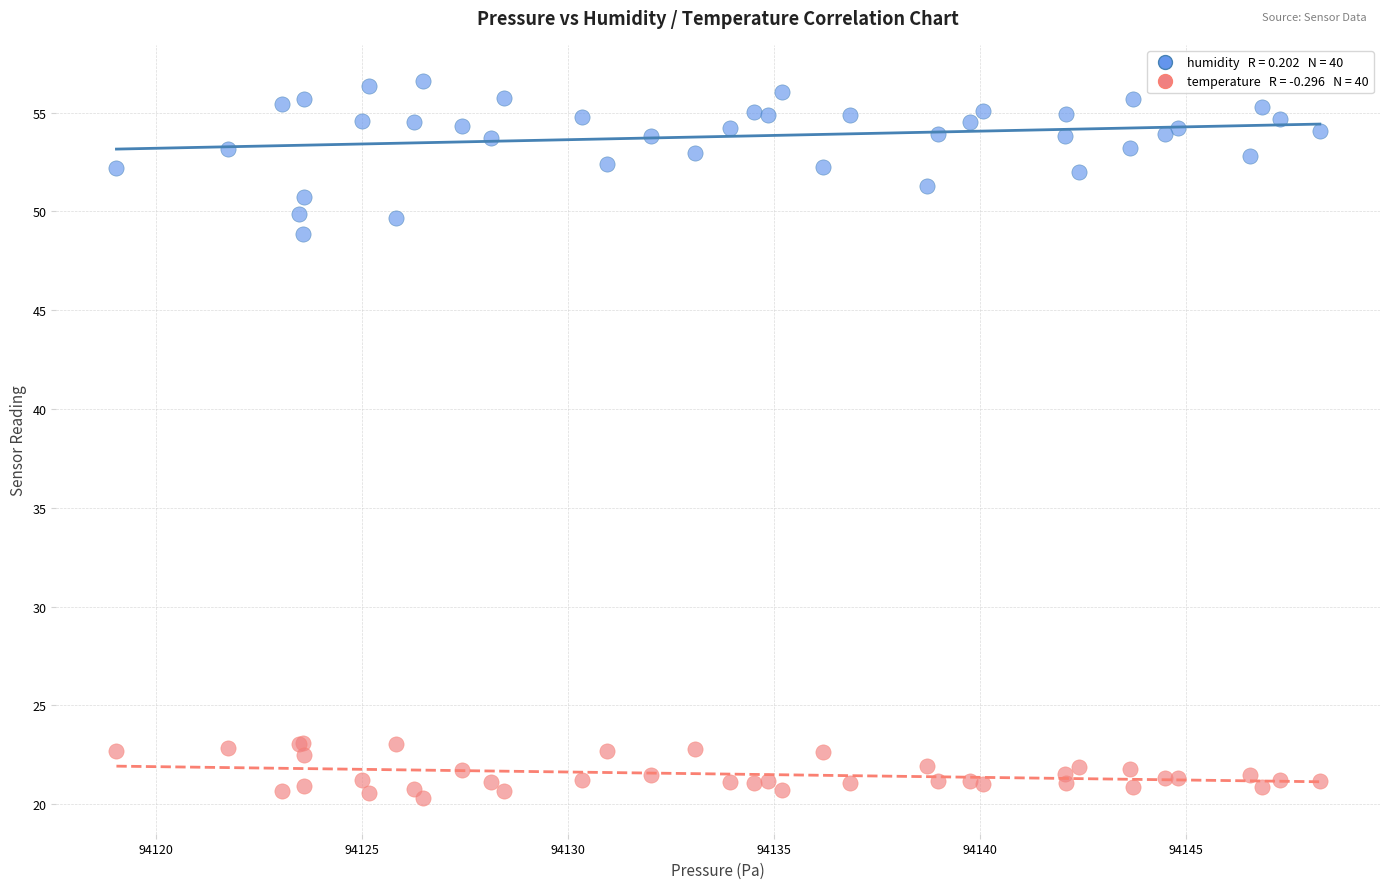

Across all series, what Y value is closest to 38?

48.8